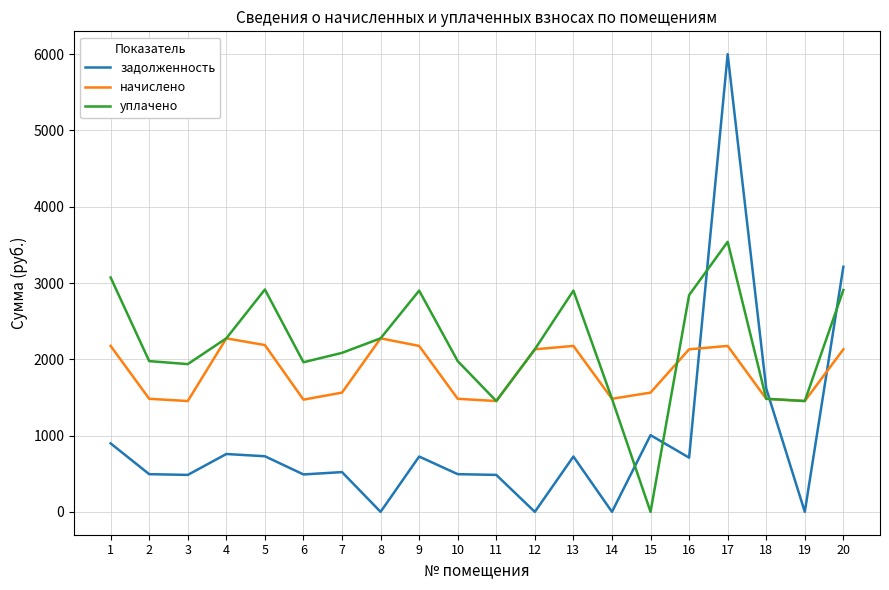

Where do начислено and задолженность first cross each other?

16 and 17